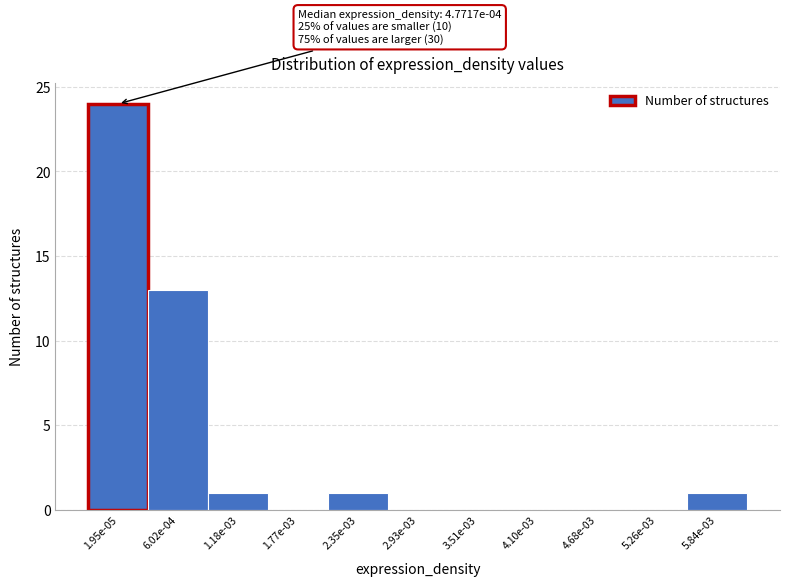

Reading left to right, what are all the values shown in this chart?

1.95e-05=24	6.02e-04=13	1.18e-03=1	1.77e-03=0	2.35e-03=1	2.93e-03=0	3.51e-03=0	4.10e-03=0	4.68e-03=0	5.26e-03=0	5.84e-03=1